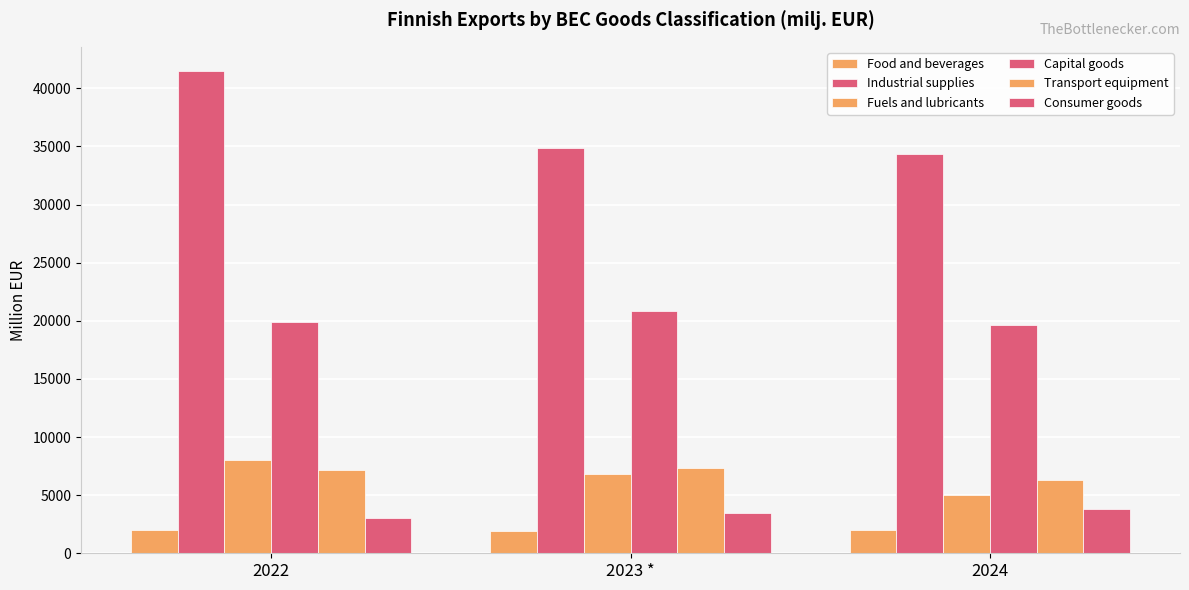

At which category is the sum across all series the highest?

2022